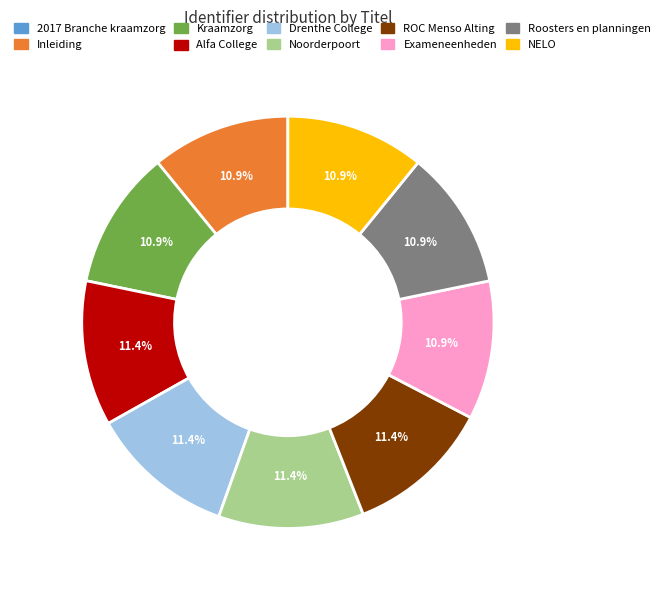

To the nearest percent, what is the average slice percentage?

10%